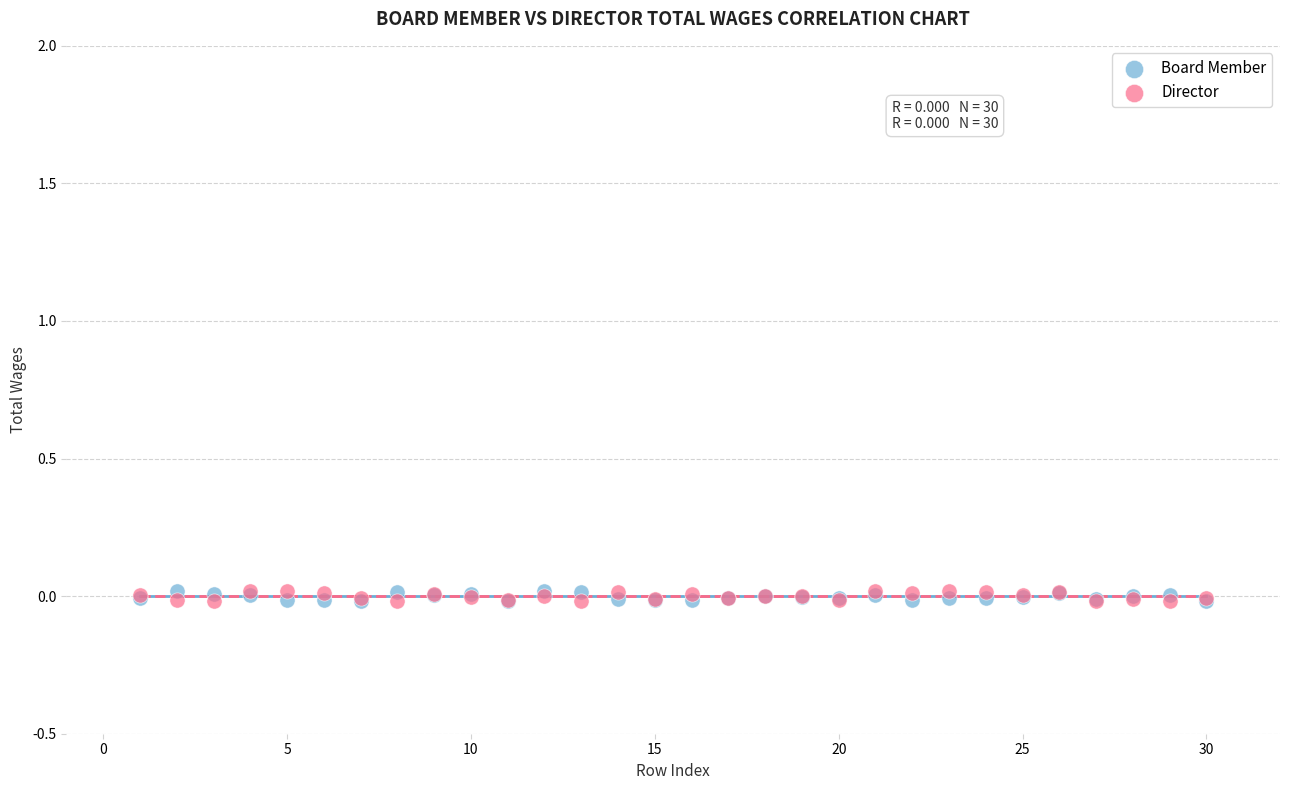

What are all the series names shown in the legend?

Board Member, Director